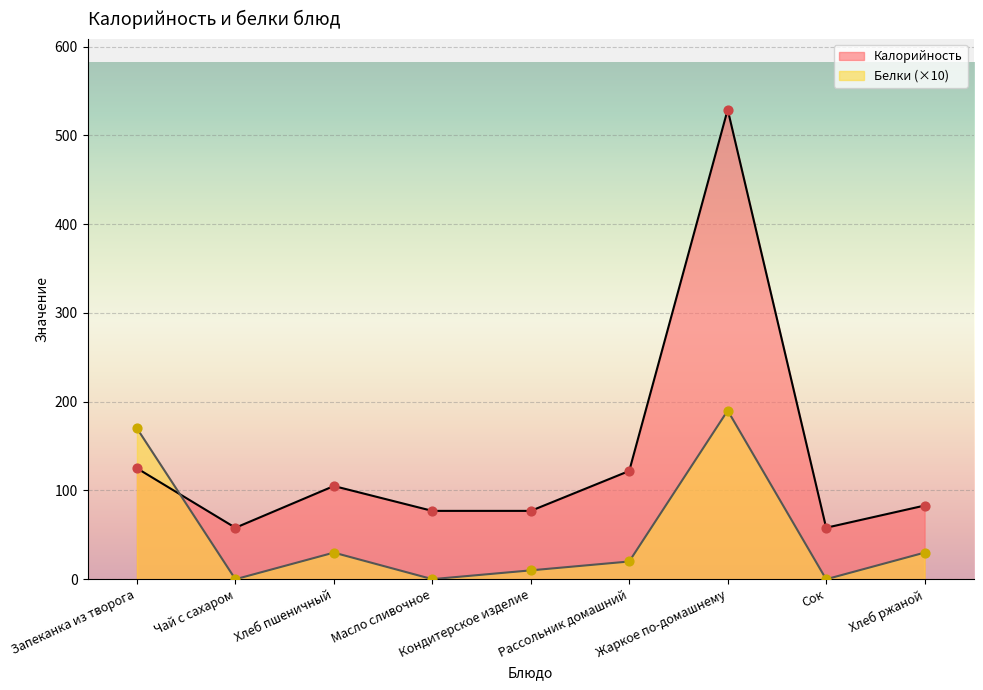

Which series has the largest total across all categories?

Калорийность